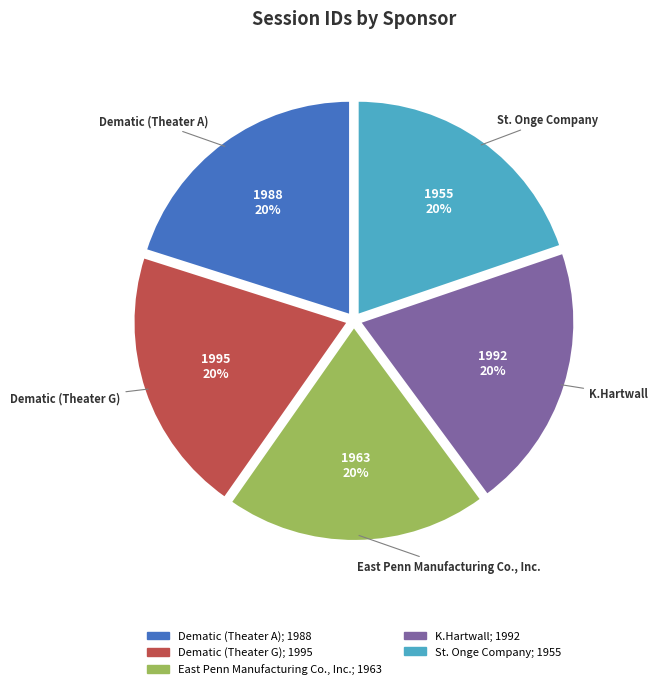

To the nearest percent, what is the combined percentage of Dematic (Theater A) and Dematic (Theater G)?

40%